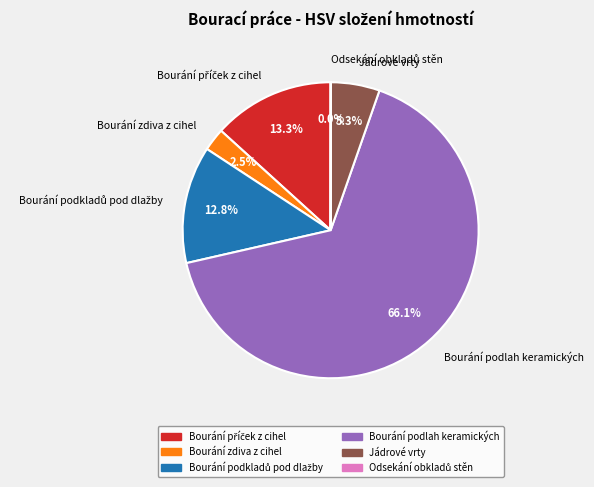

To the nearest percent, what is the difference between the largest and smallest slice percentages?

66%